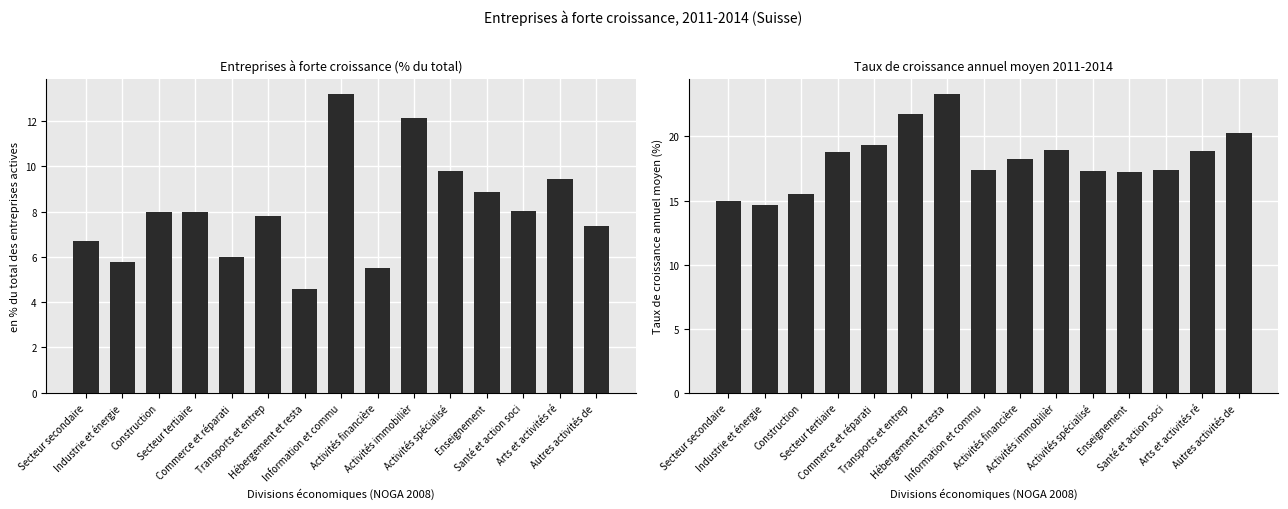

Rank the categories by en % du total value from highest to lowest.

Information et commu, Activités immobilièr, Activités spécialisé, Arts et activités ré, Enseignement, Santé et action soci, Secteur tertiaire, Construction, Transports et entrep, Autres activités de , Secteur secondaire, Commerce et réparati, Industrie et énergie, Activités financière, Hébergement et resta